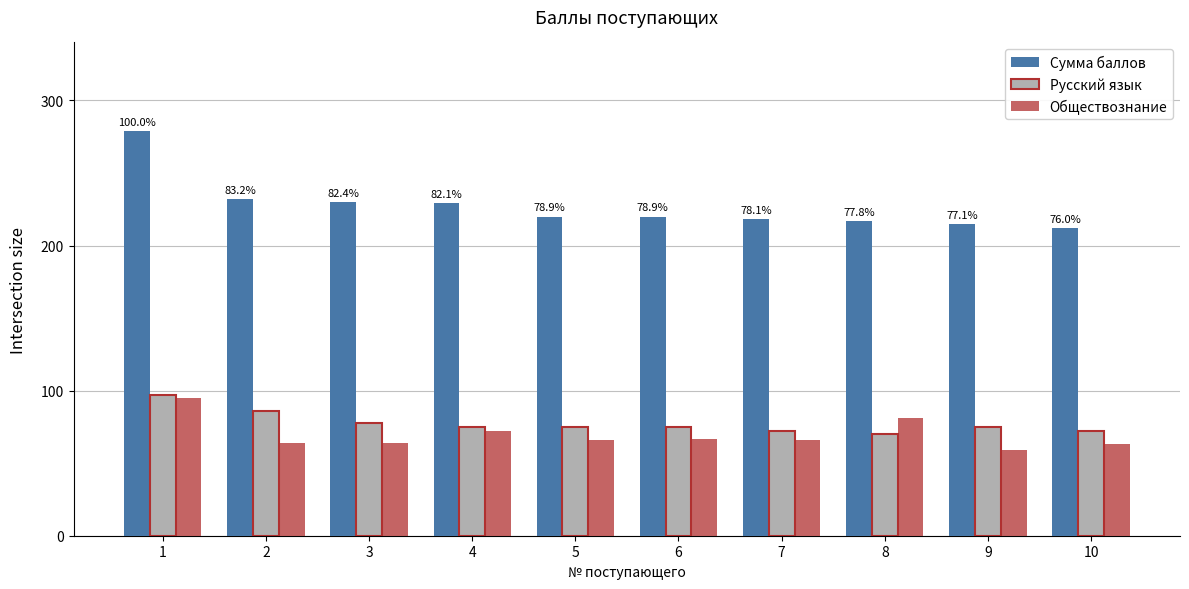

How many groups of bars are there?

10